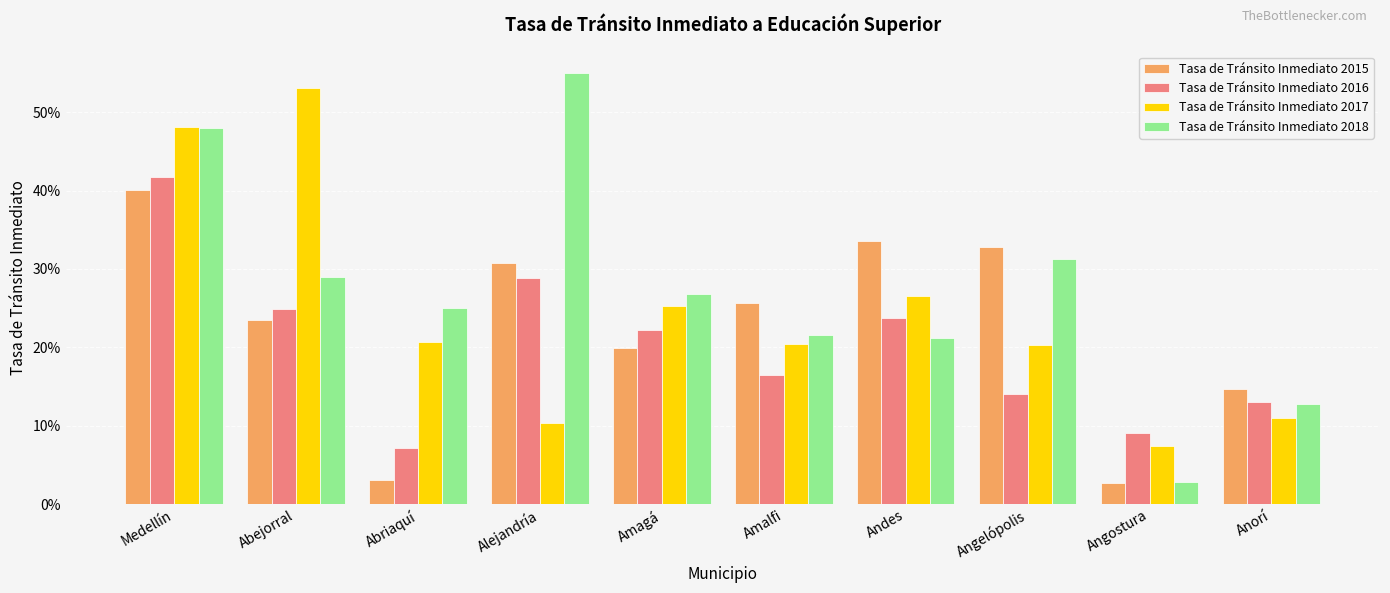

Rank the series by their maximum value, from lowest to highest.

Tasa de Tránsito Inmediato 2015, Tasa de Tránsito Inmediato 2016, Tasa de Tránsito Inmediato 2017, Tasa de Tránsito Inmediato 2018